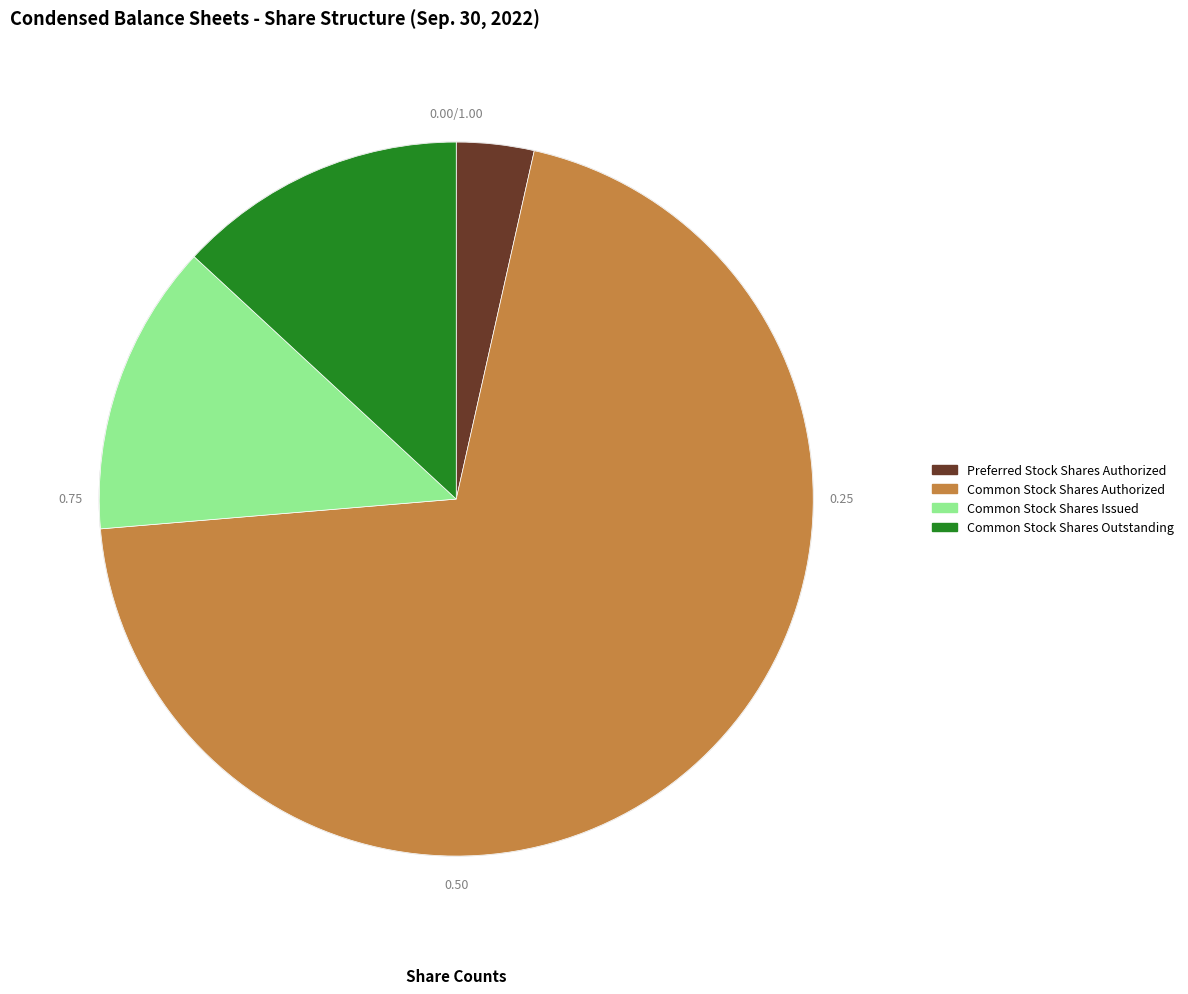

How many slices are in this pie chart?

4